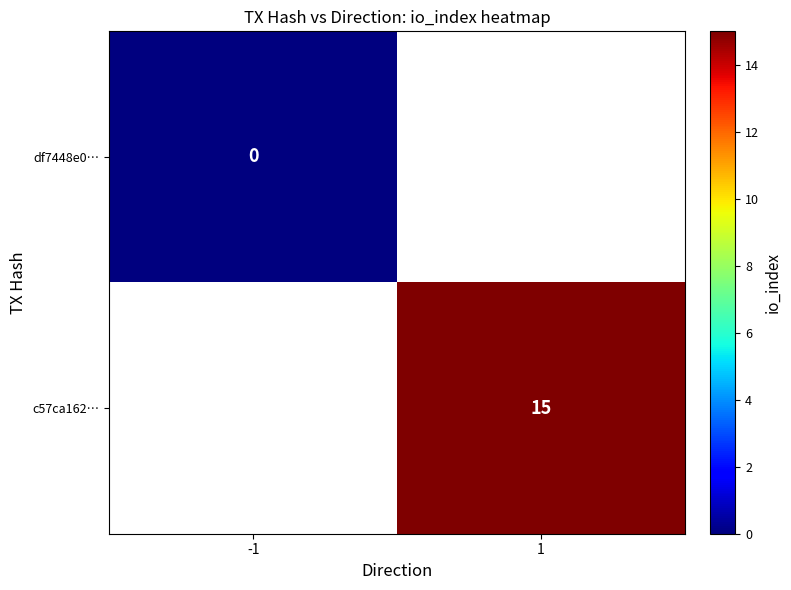

The value of c57ca162… at 1 is 3.0. True or false?

False